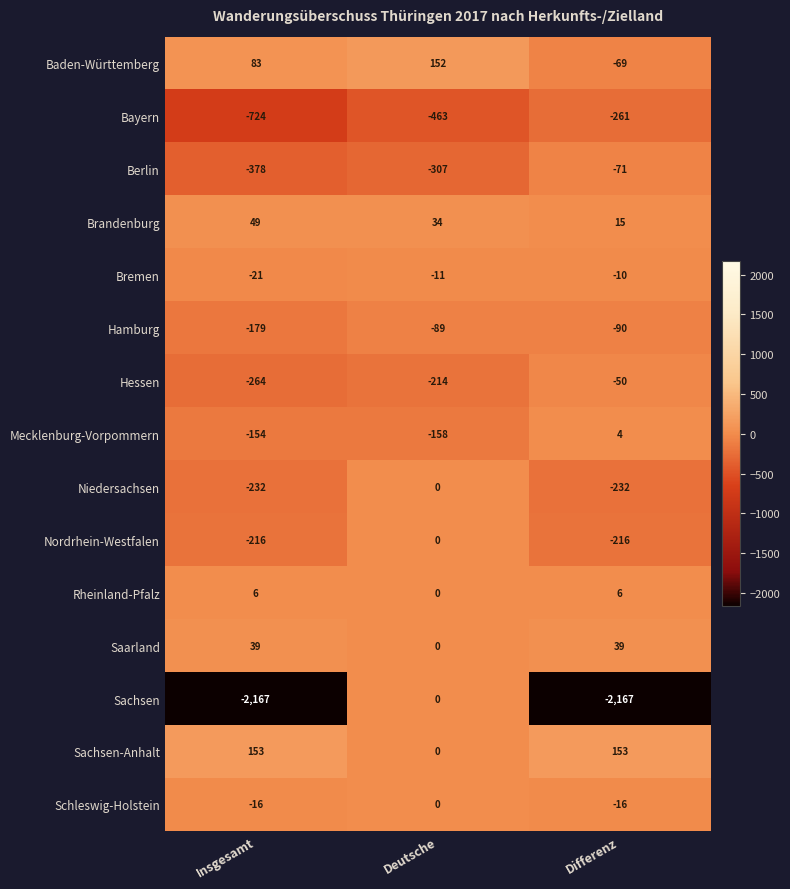

What value does the Sachsen series have at Differenz?

-2167